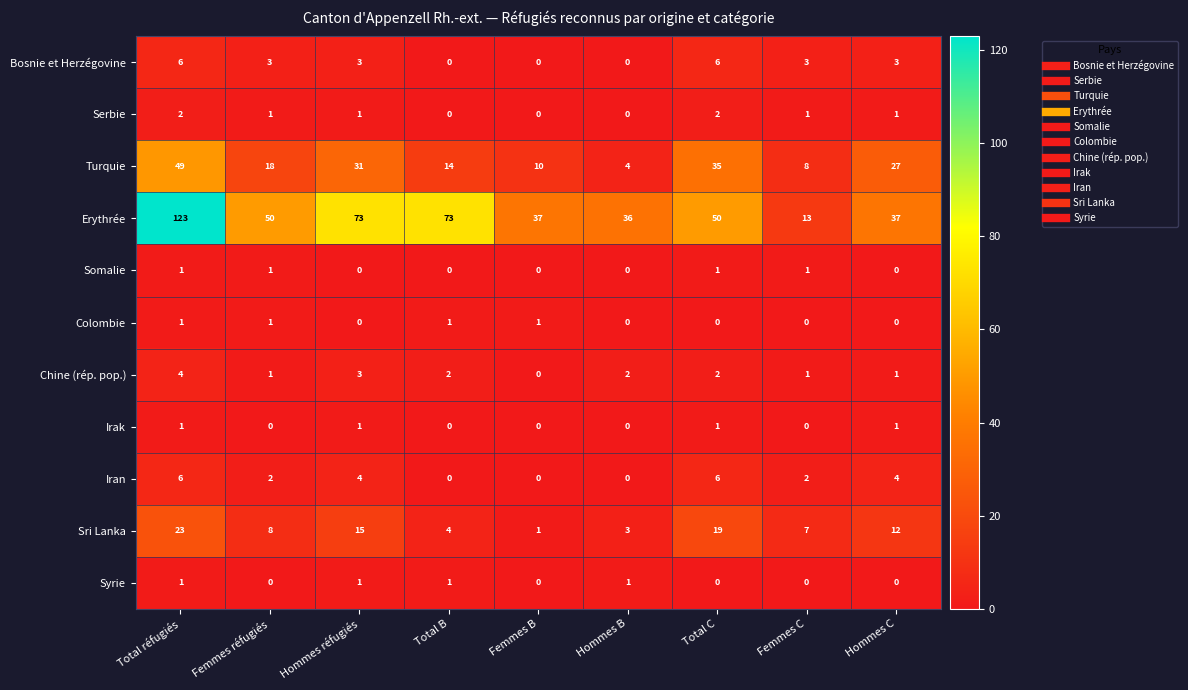

True or false: Iran has a value of 5 at Hommes réfugiés.

False